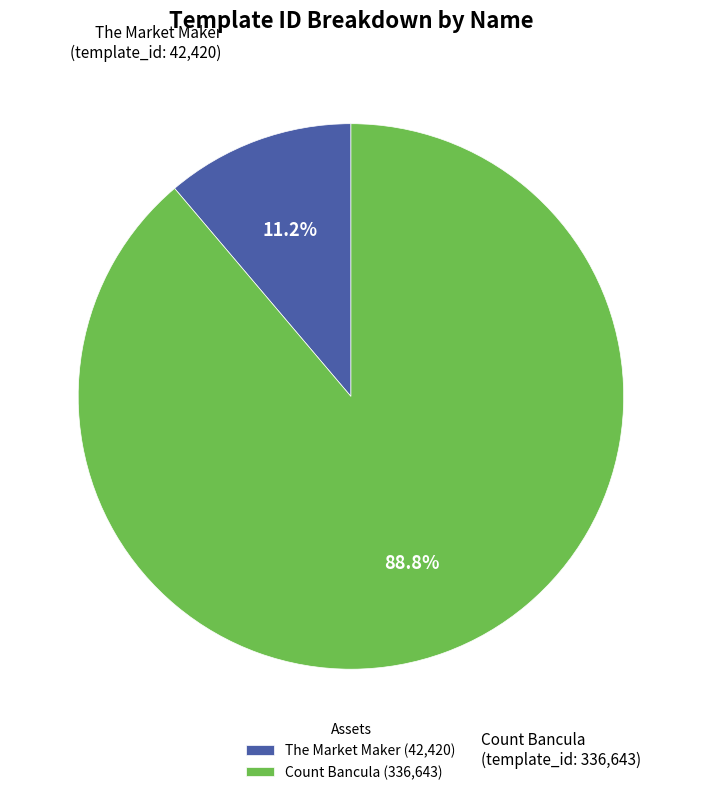

What is the ratio of the value at The Market Maker to the value at Count Bancula?

0.1